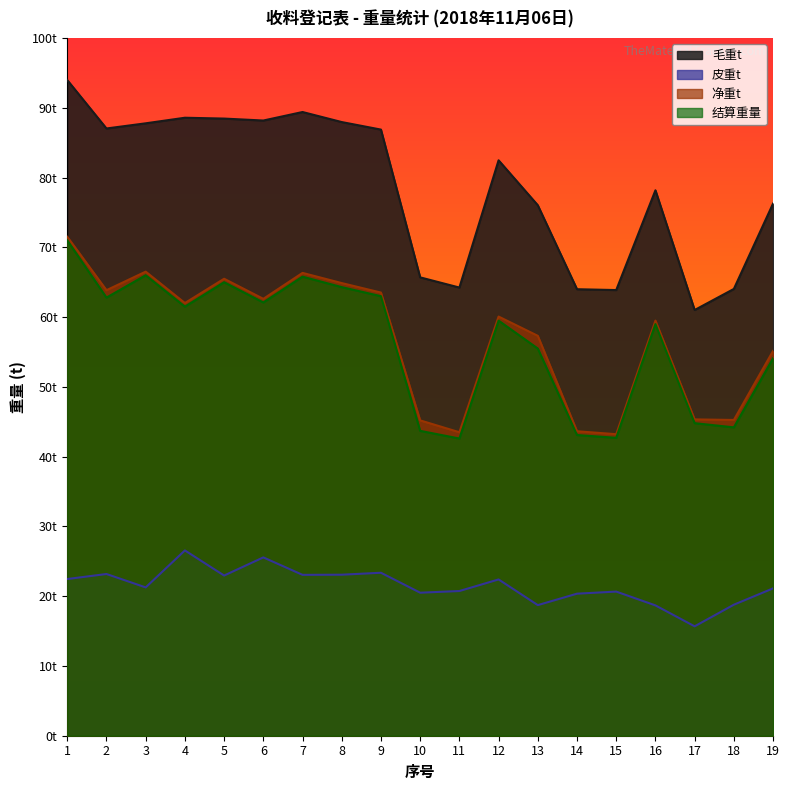

True or false: 净重t and 毛重t cross at least once.

False